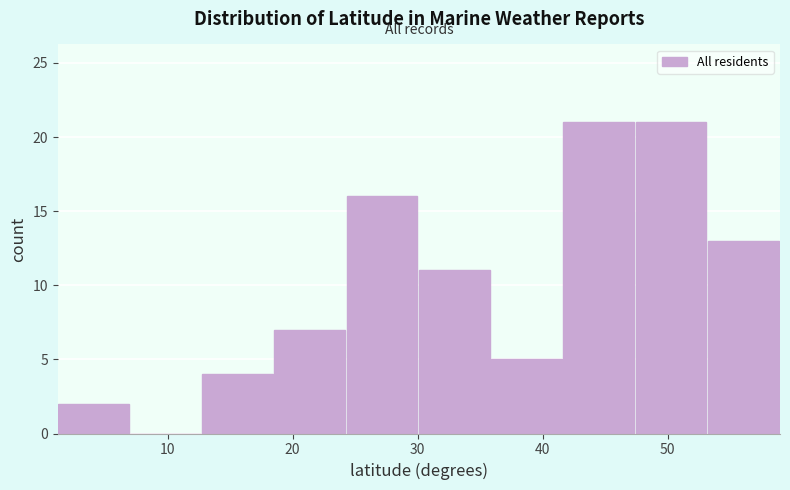

Reading left to right, transcribe this chart: for each bar, give the range it covers on the x-axis and its height. Neither the bar edges nor the heights are printed on the chart, so give them approximately, as read against the axes.

1 to 7: 2
7 to 13: 0
13 to 19: 4
19 to 24: 7
24 to 30: 16
30 to 36: 11
36 to 42: 5
42 to 47: 21
47 to 53: 21
53 to 59: 13